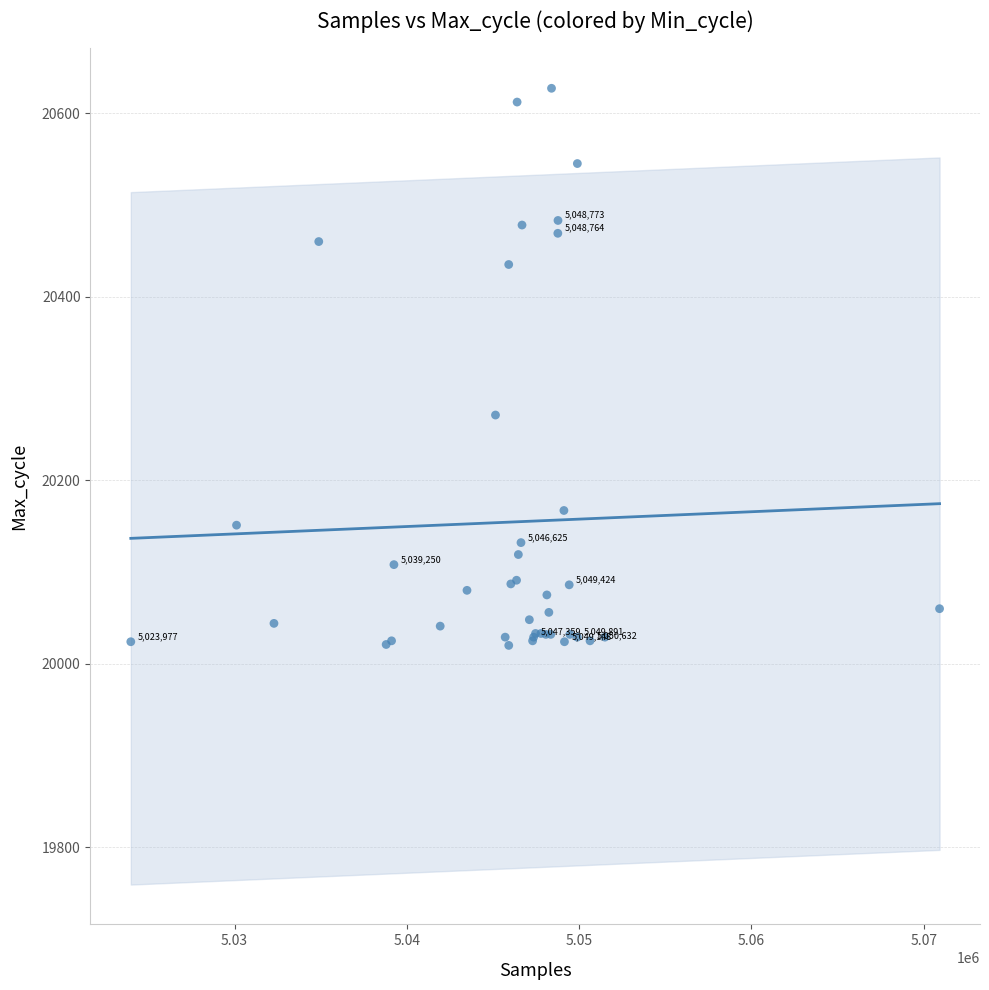

What Y value in the scatter plot is closest to 20323?

20271